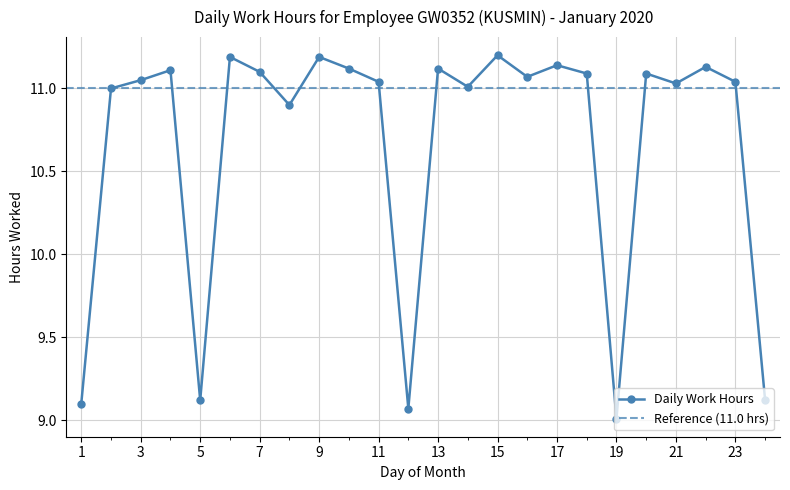

Reading left to right, list all the values displayed in this chart.

9.1	11.0	11.1	11.1	9.1	11.2	11.1	10.9	11.2	11.1	11.0	9.1	11.1	11.0	11.2	11.1	11.1	11.1	9.0	11.1	11.0	11.1	11.0	9.1